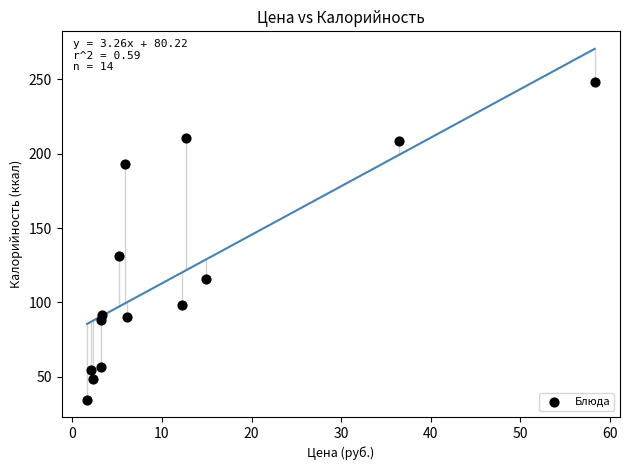

What is the range of X values (max minus min)?

56.6